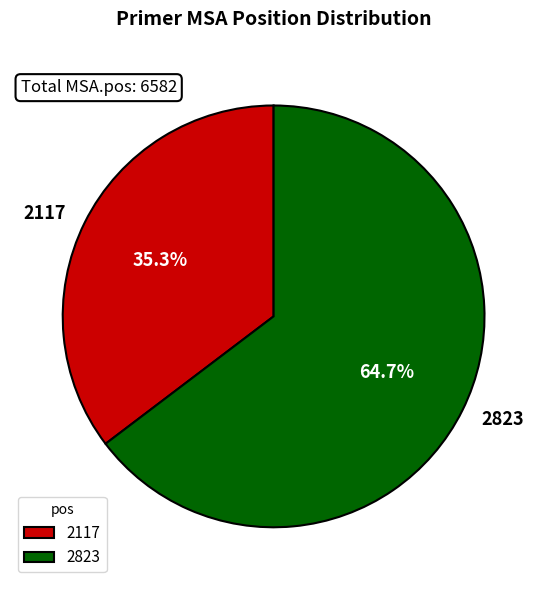

Which slice represents more than half of the pie?

2823